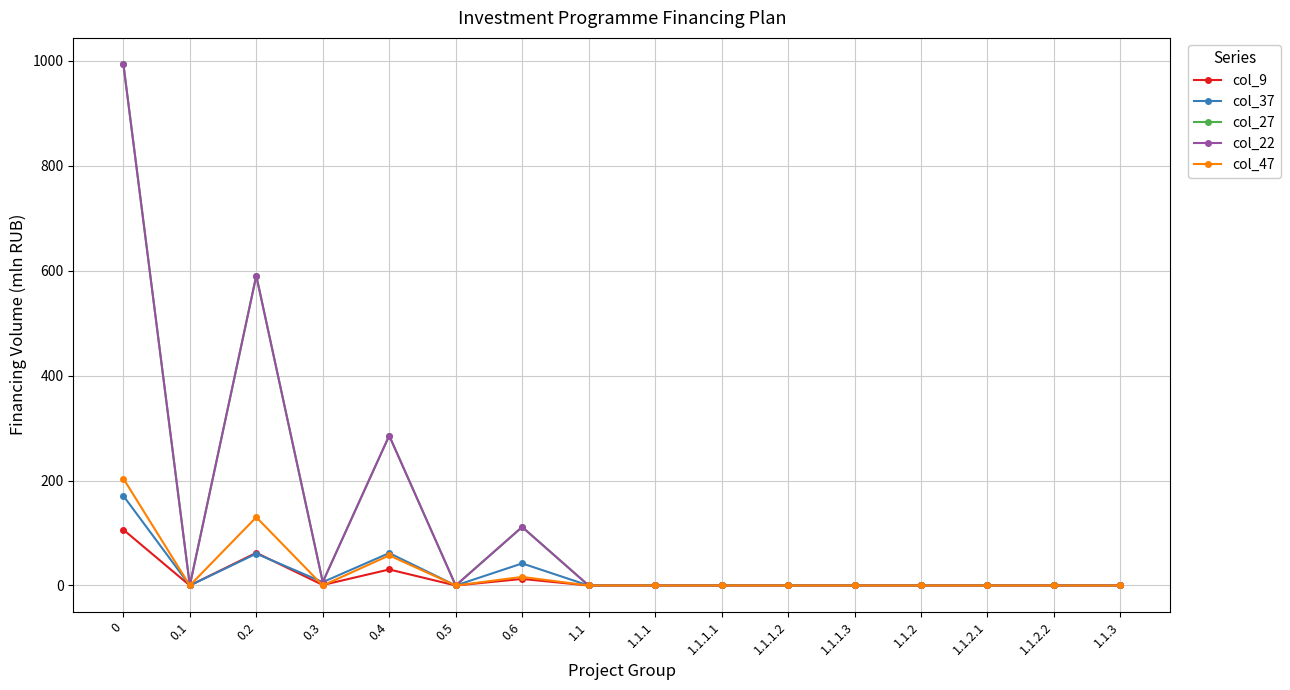

What is the maximum value for col_27?

994.2